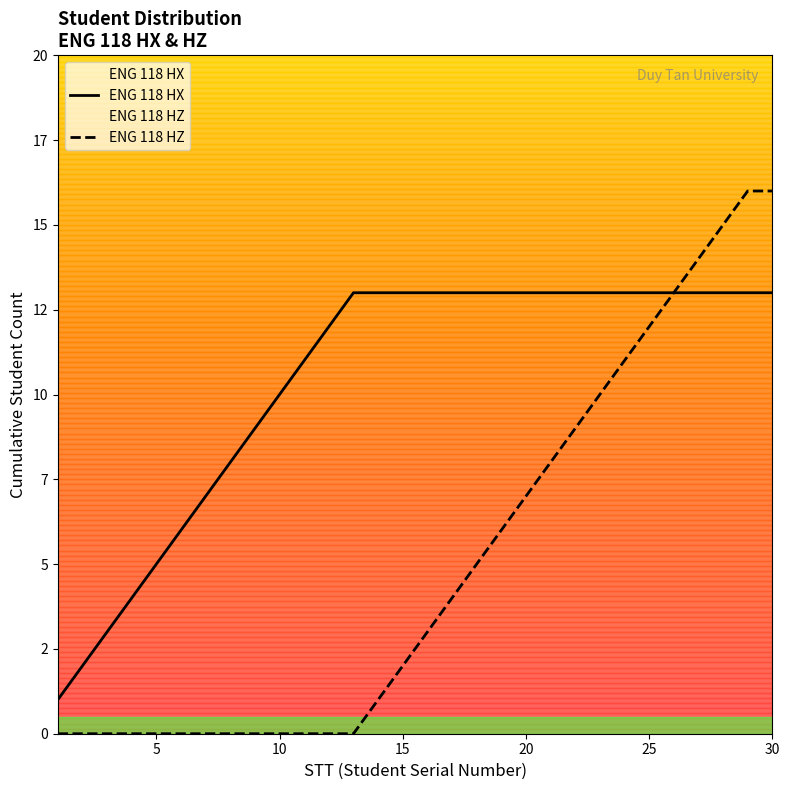

Does the chart display data point markers on the line(s)?

No